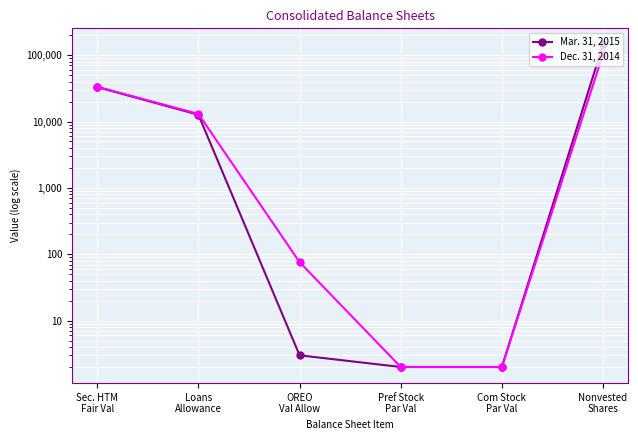

The Dec. 31, 2014 series shows 17687 at Loans
Allowance. True or false?

False